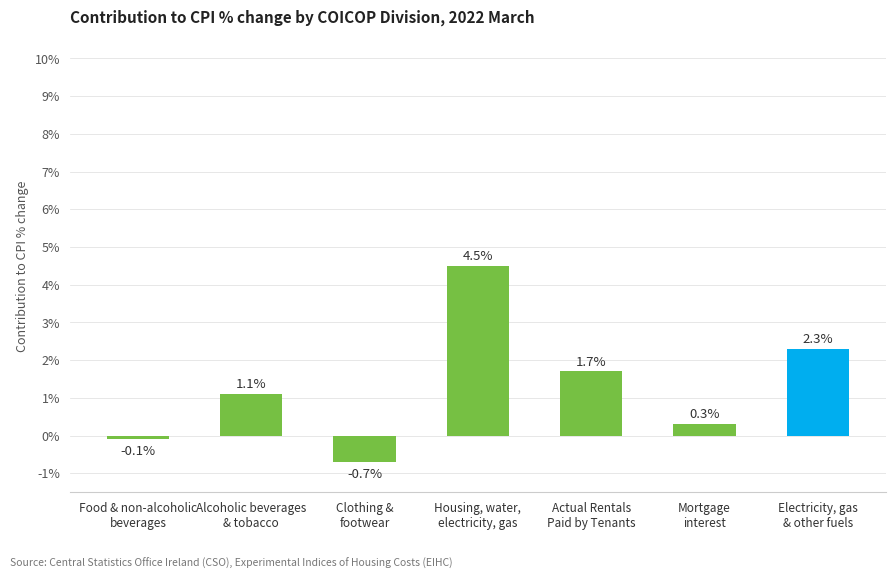

Approximately how many times larger is the value at Mortgage
interest compared to Alcoholic beverages
& tobacco?

0.3